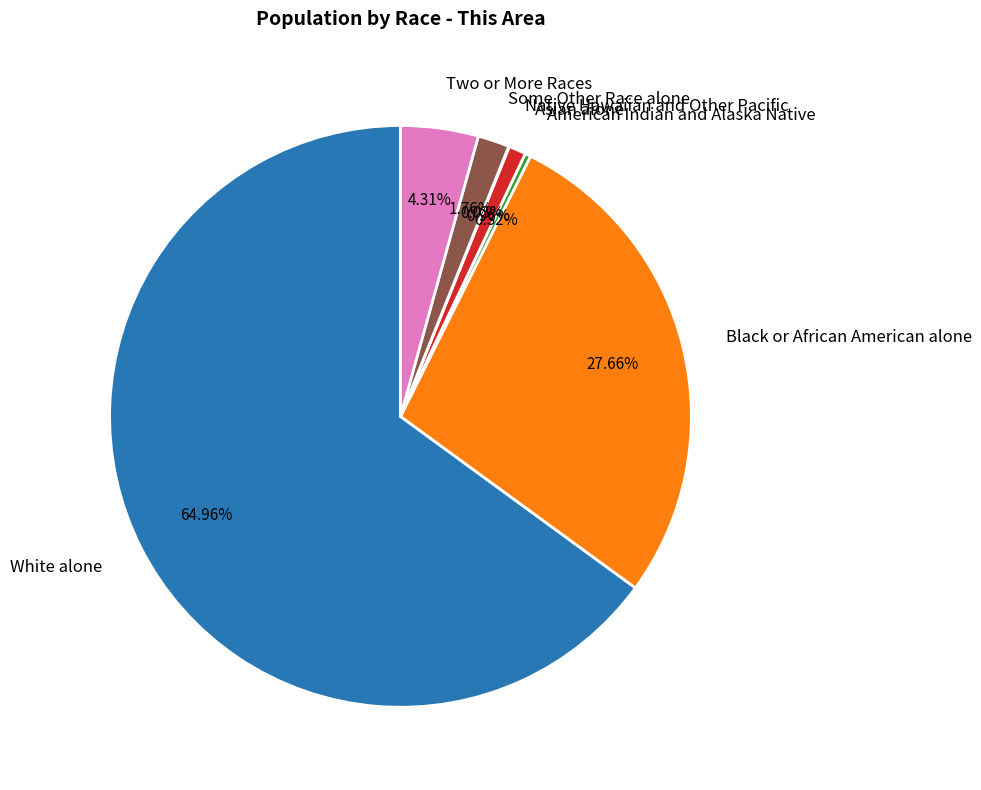

Which slice is the largest?

White alone